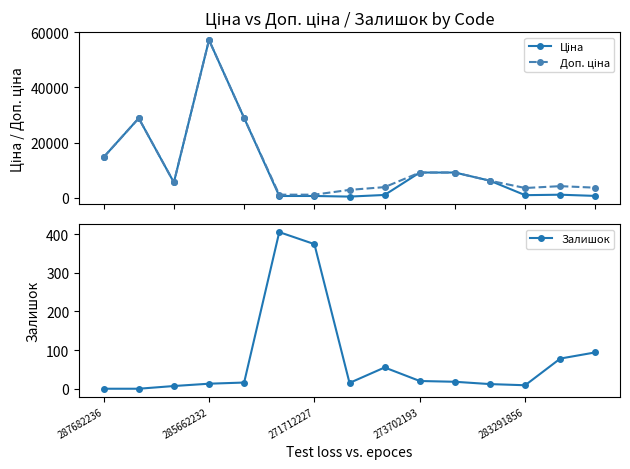

The value of Залишок at 7 is 21.0. True or false?

False